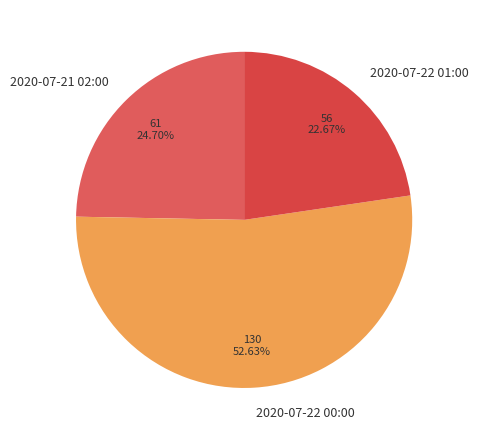

Combined, do 2020-07-21 02:00 and 2020-07-22 01:00 account for over 50%?

No